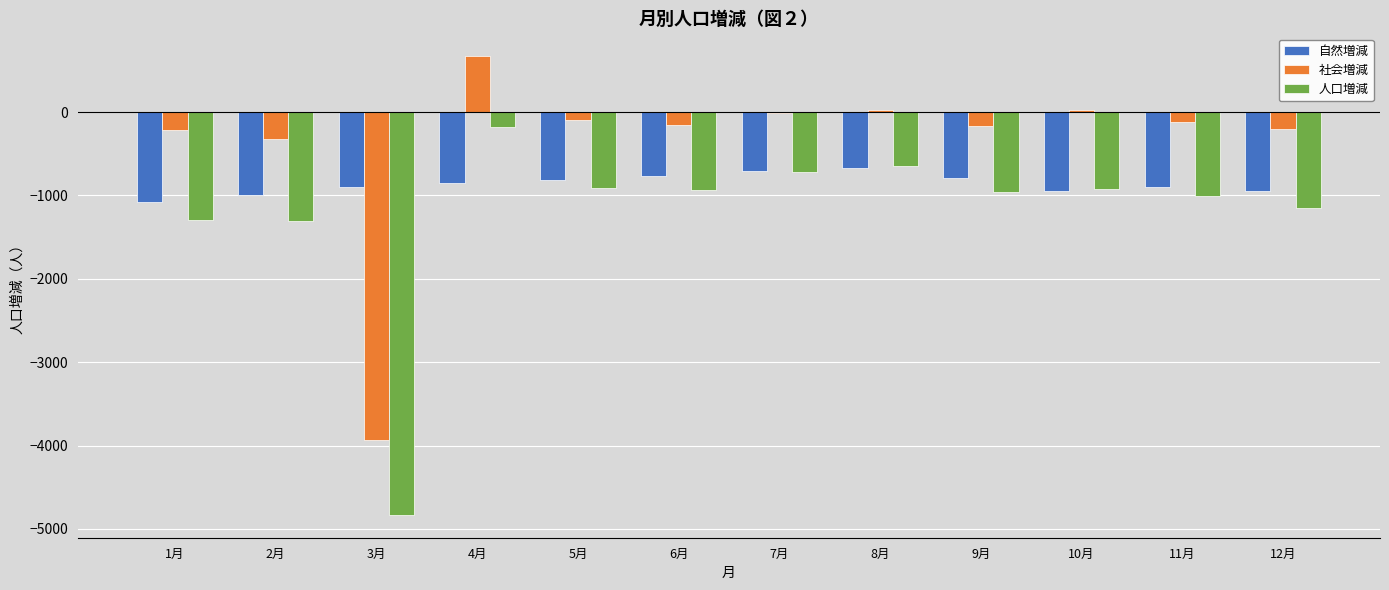

Are the bars horizontal?

No